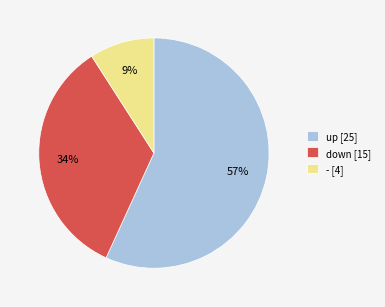

Do down [15] and up [25] together represent more than half of the pie?

Yes